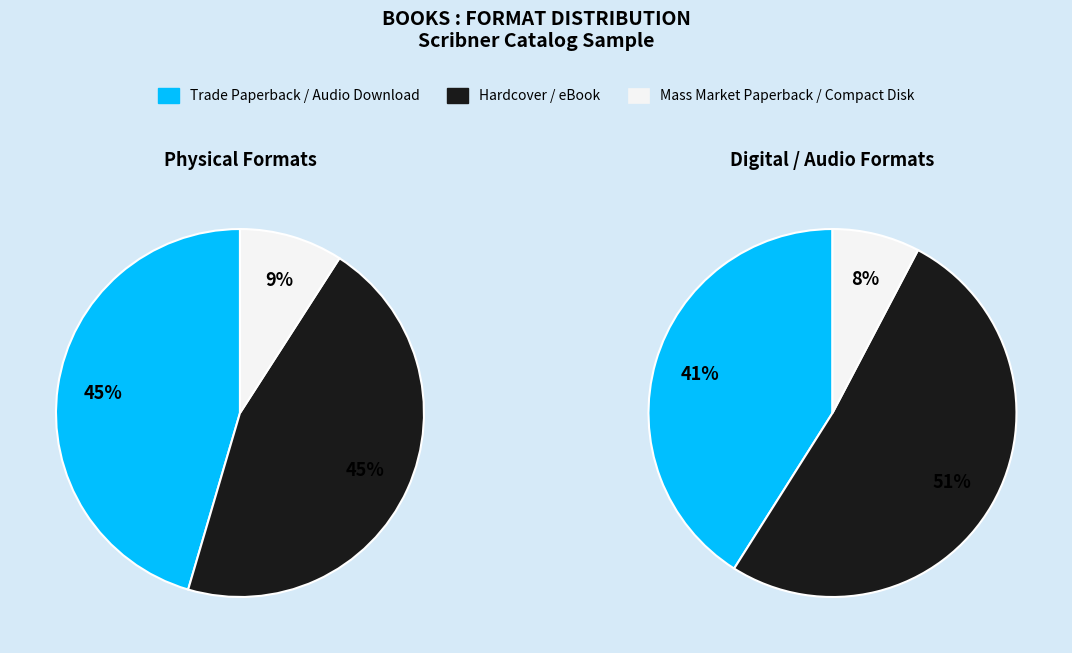

What is the ratio of the value at eBook to the value at Trade Paperback?

1.0